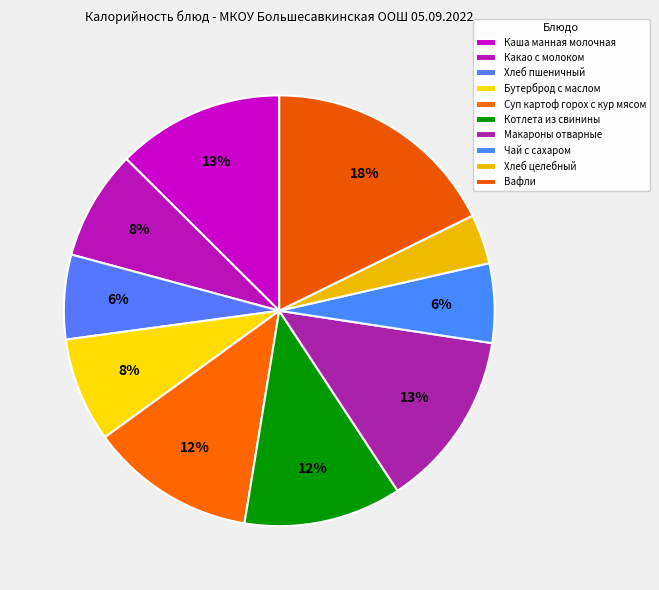

The Какао с молоком slice represents 8% of the pie. True or false?

True